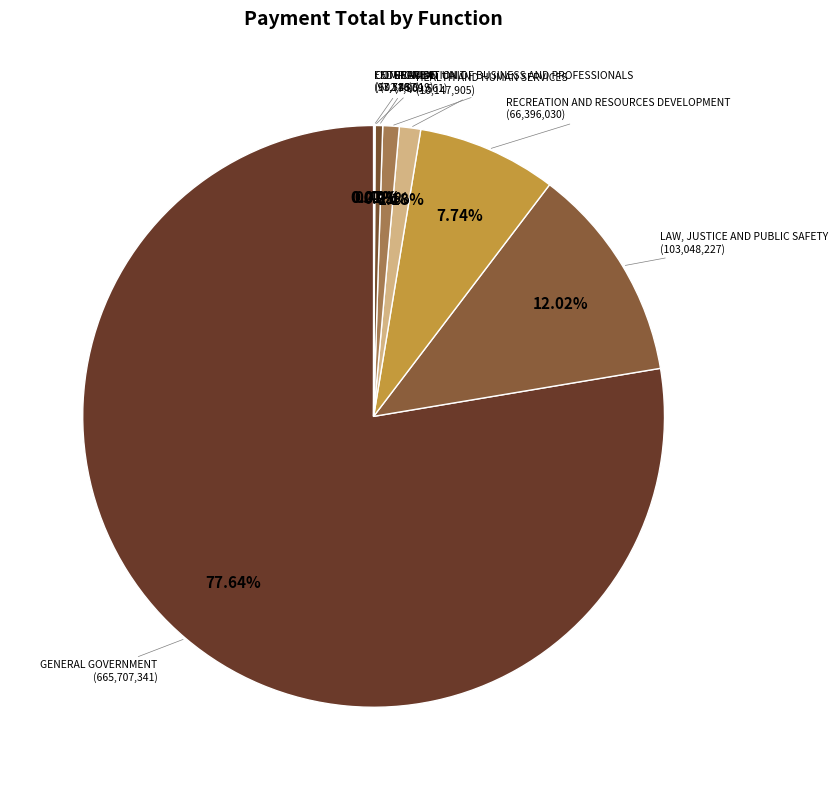

Between LAW, JUSTICE AND PUBLIC SAFETY and RECREATION AND RESOURCES DEVELOPMENT, which is larger?

LAW, JUSTICE AND PUBLIC SAFETY